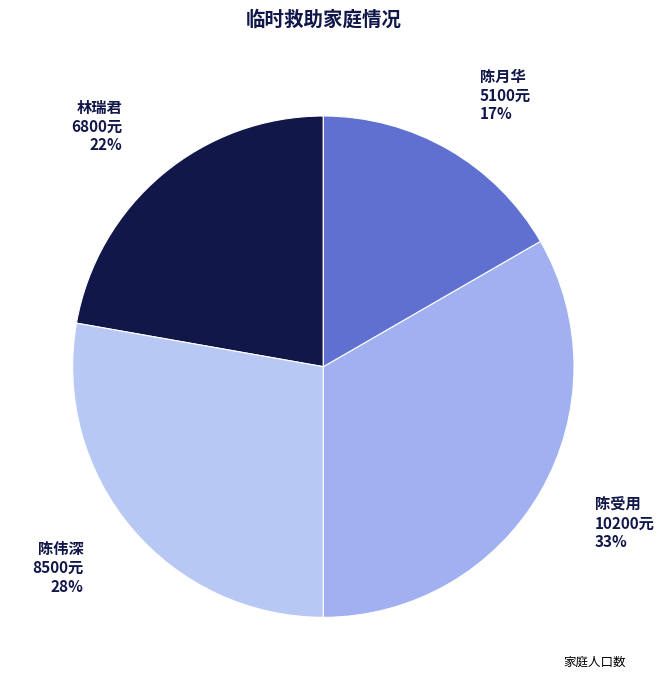

How many segments does this pie chart have?

4